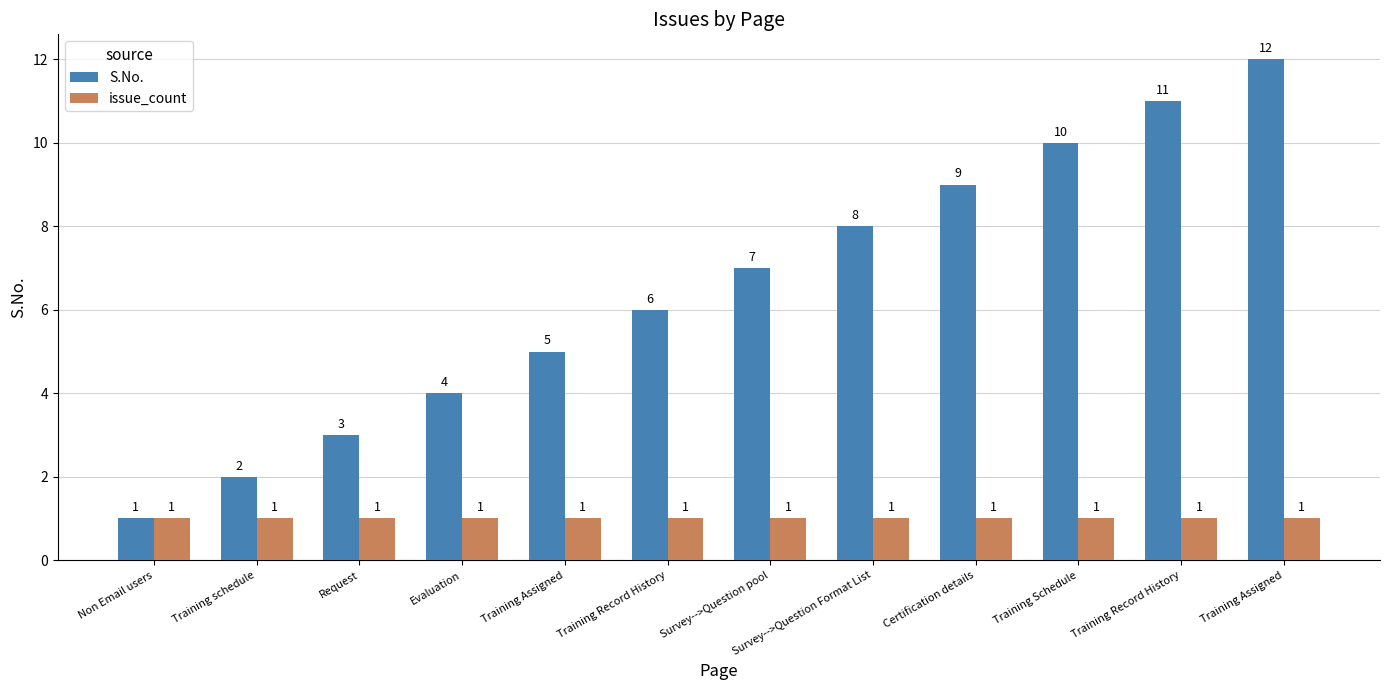

At which category is the sum across all series the highest?

Training Assigned